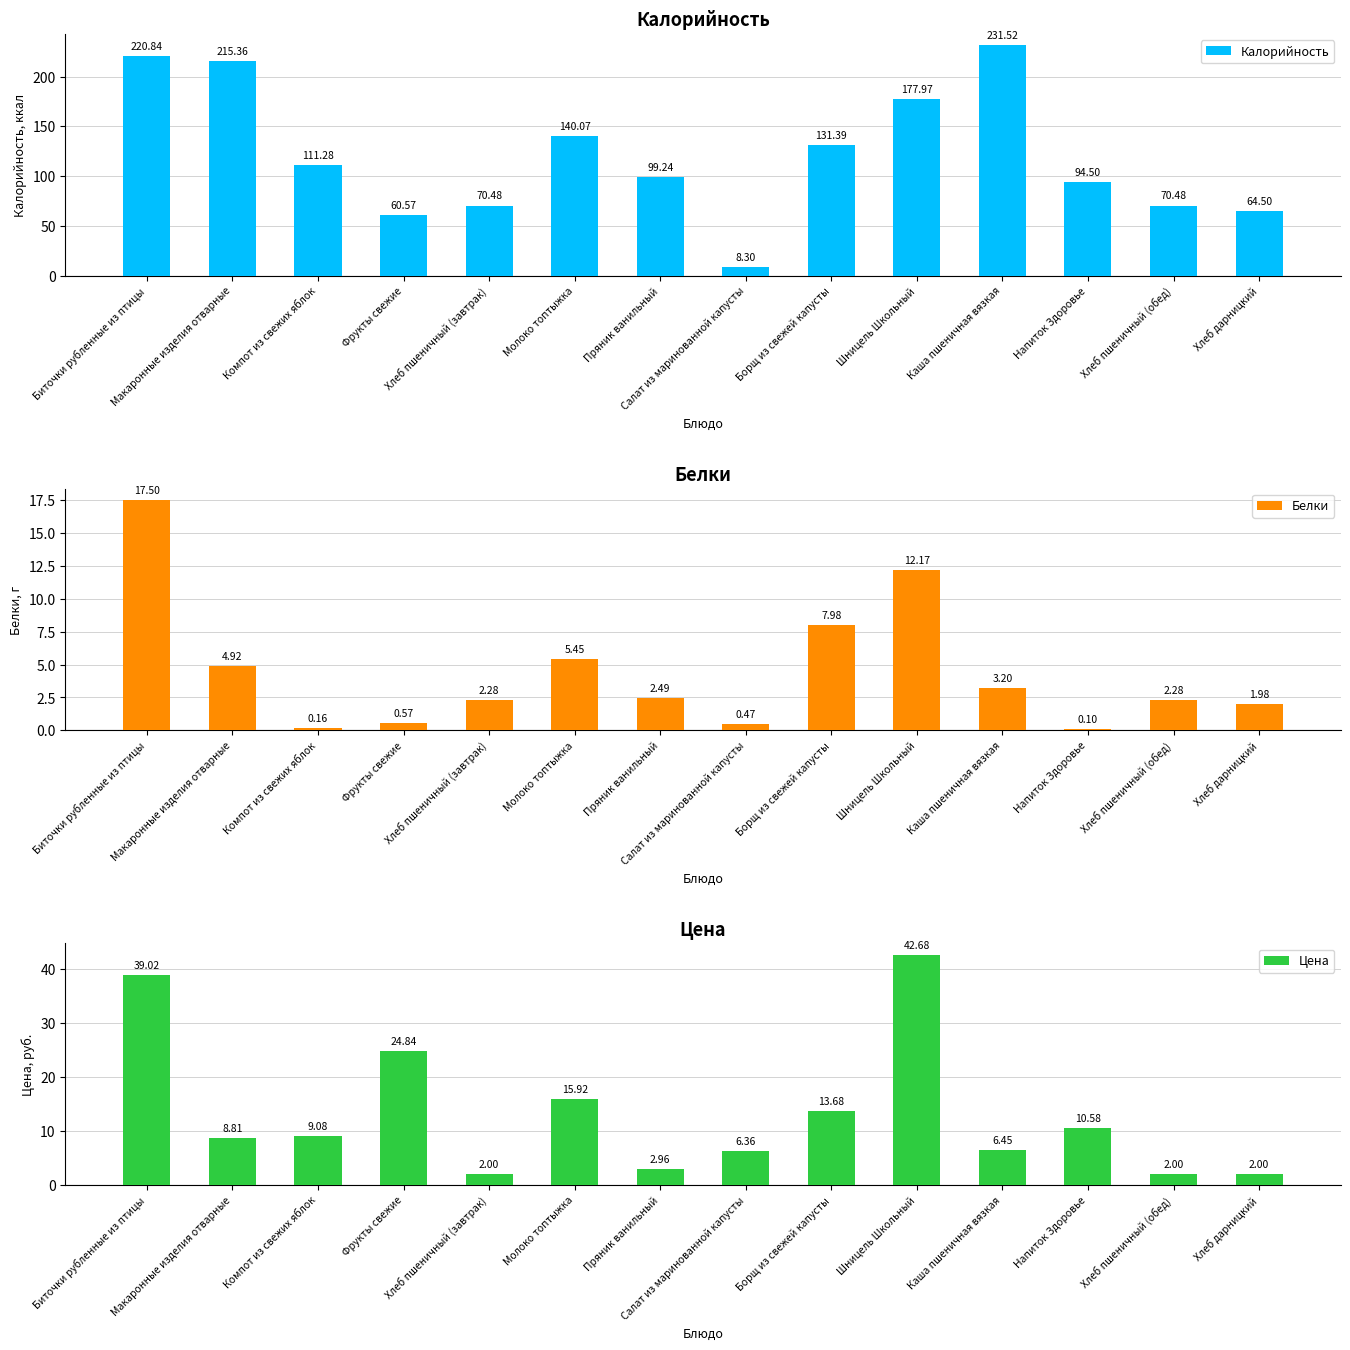

What is the sum of the Калорийность values at Борщ из свежей капусты and Биточки рубленные из птицы?

352.2